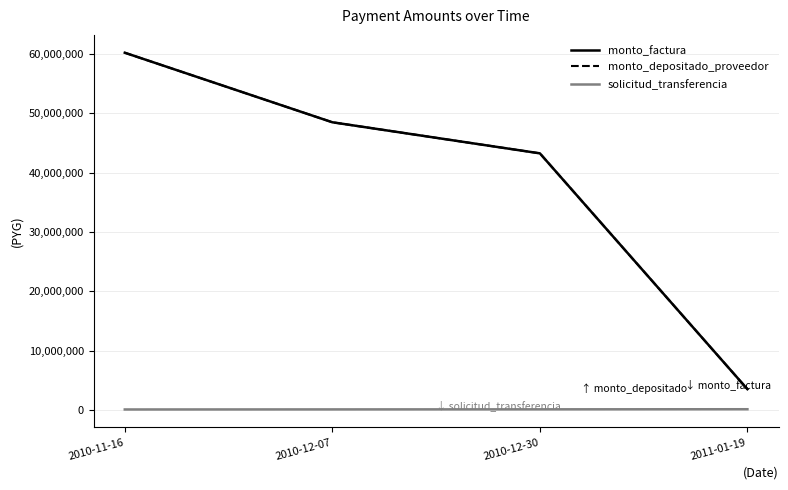

Is this an area chart (filled region under the line)?

No